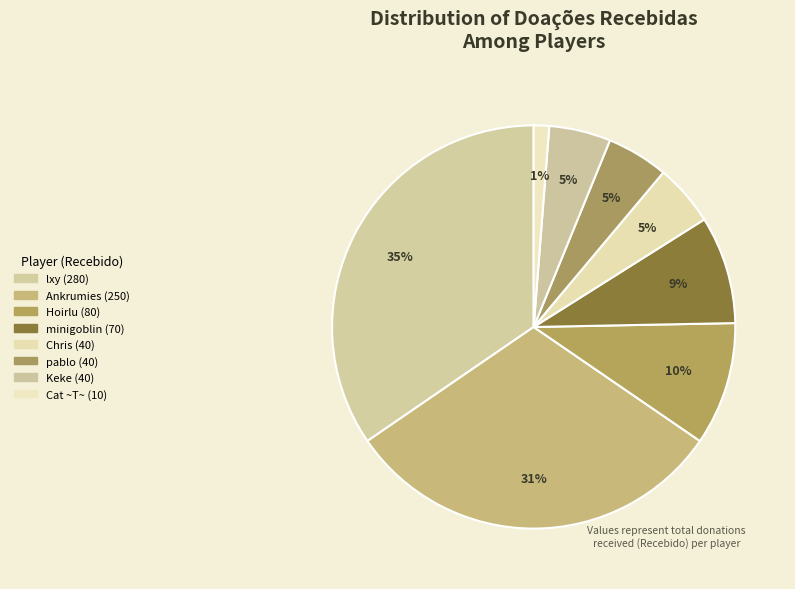

Rank the categories by value from highest to lowest.

lxy (280), Ankrumies (250), Hoirlu (80), minigoblin (70), Chris (40), pablo (40), Keke (40), Cat ~T~ (10)